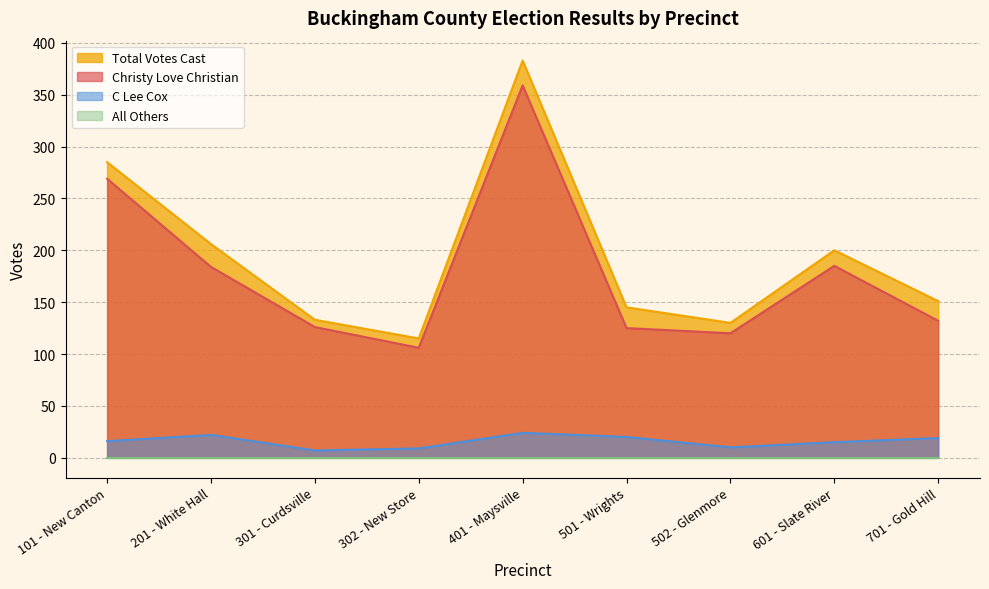

What is the difference between the second highest and minimum values in the Total Votes Cast series?

170